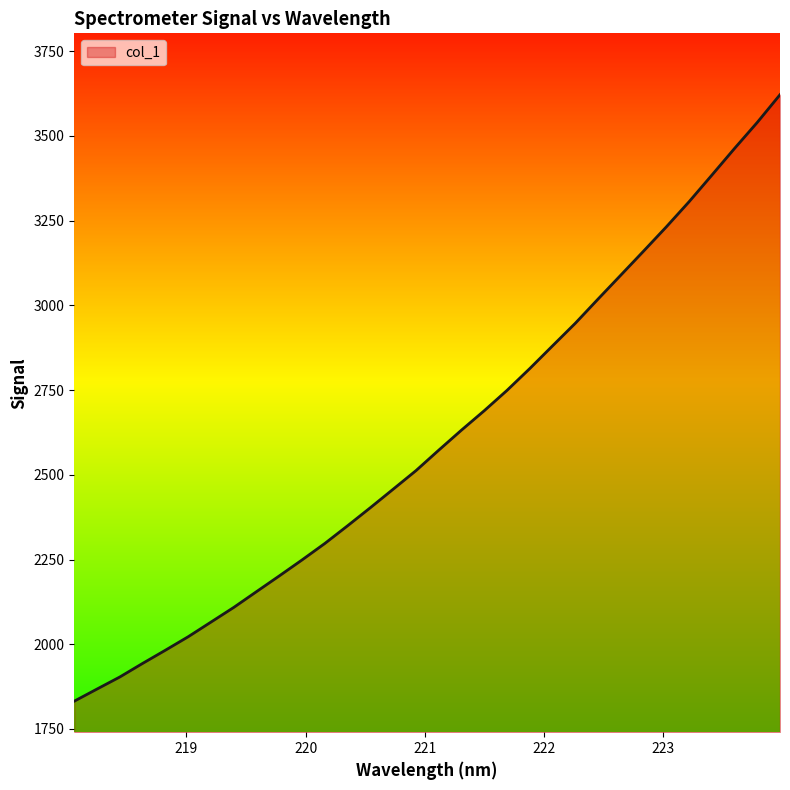

What is the smallest value displayed?

1832.1